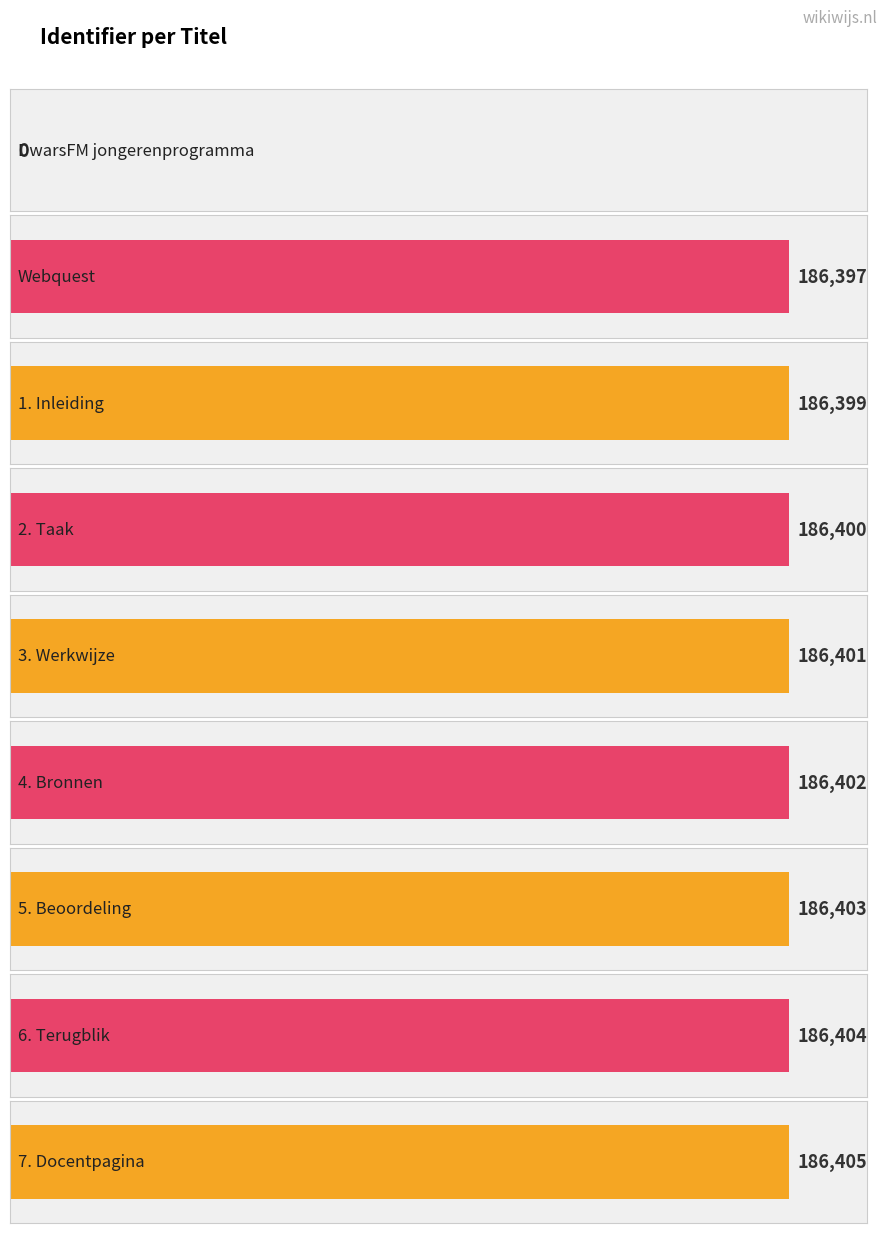

True or false: the data shows 186403 at 5. Beoordeling.

True